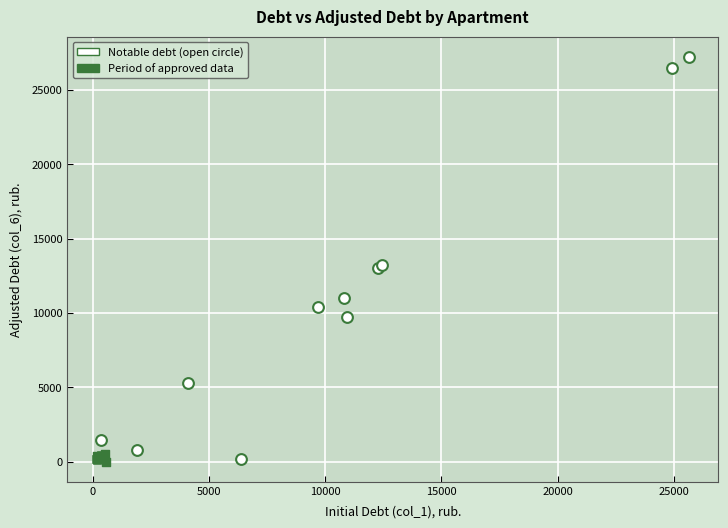

Which series has the largest Y range (max minus min)?

Notable debt (open circle)